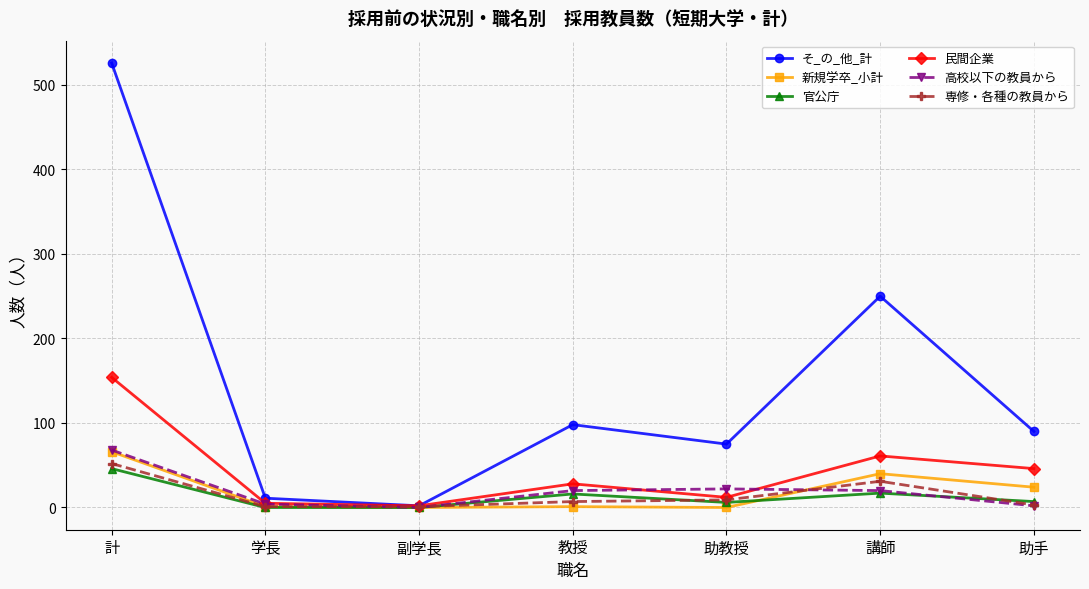

Is it true that 民間企業 equals 98 at 計?

False